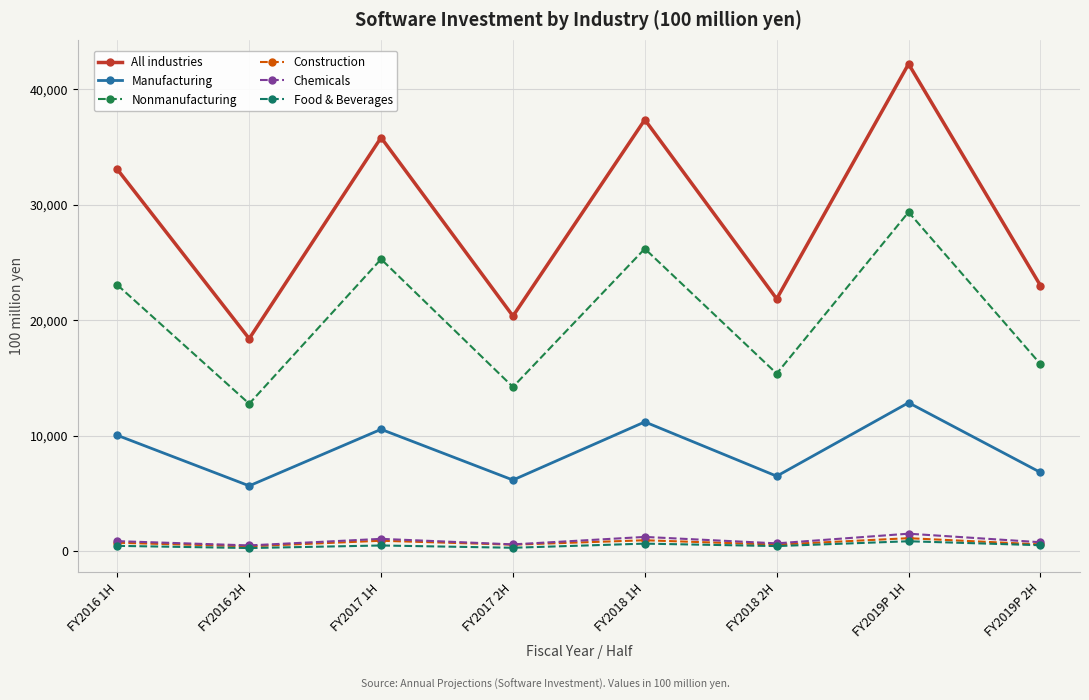

List the labels in order of Nonmanufacturing value, largest first.

FY2019P 1H, FY2018 1H, FY2017 1H, FY2016 1H, FY2019P 2H, FY2018 2H, FY2017 2H, FY2016 2H